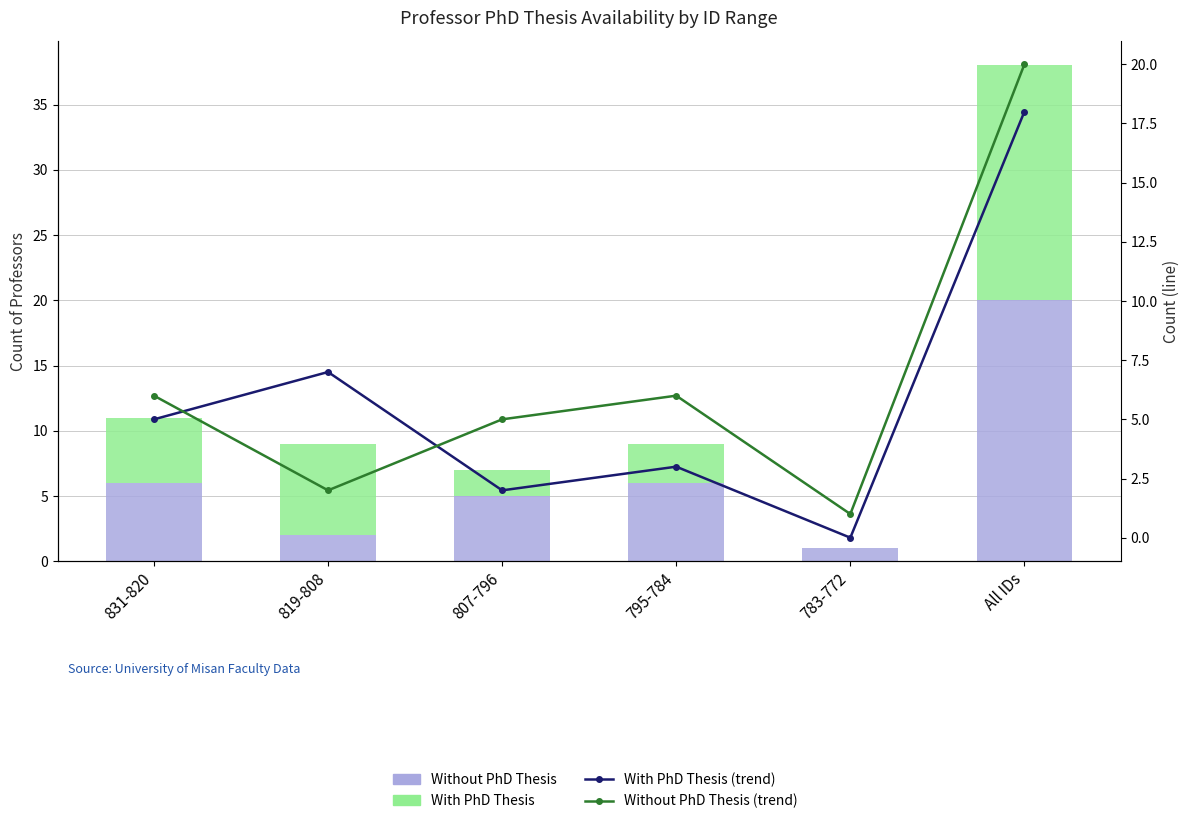

Which label corresponds to the largest value in the chart?

All IDs